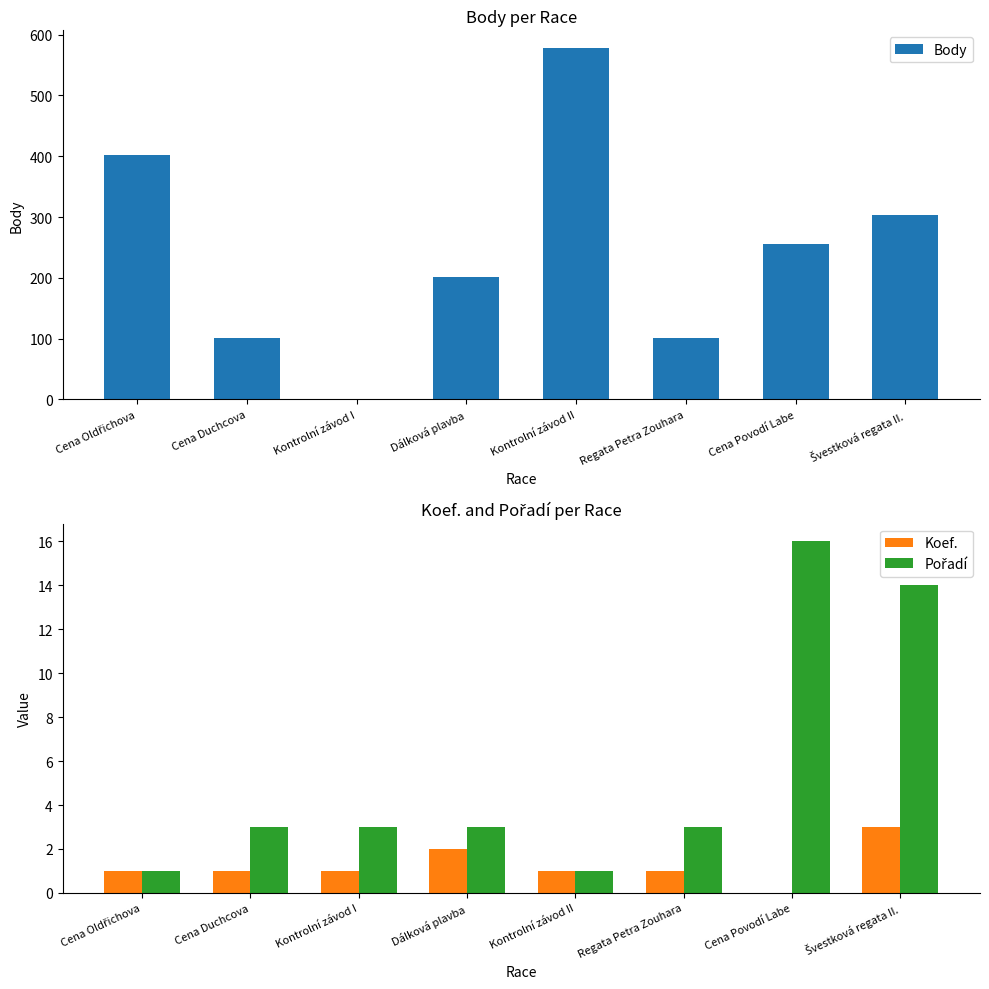

How many values in the Body series exceed 255?

3